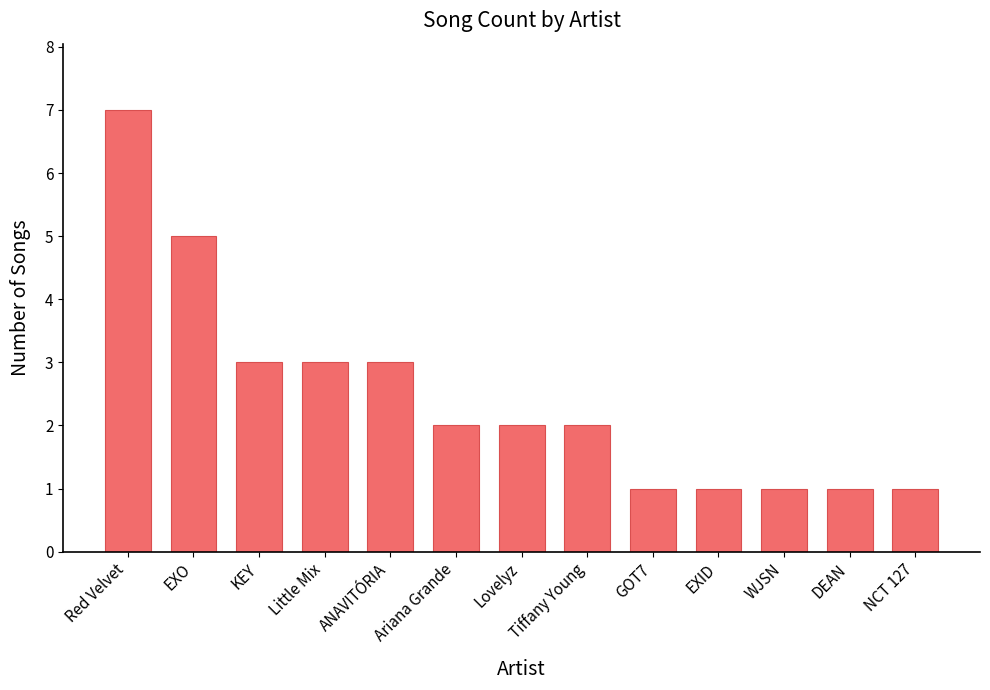

How many distinct data groups are displayed?

1